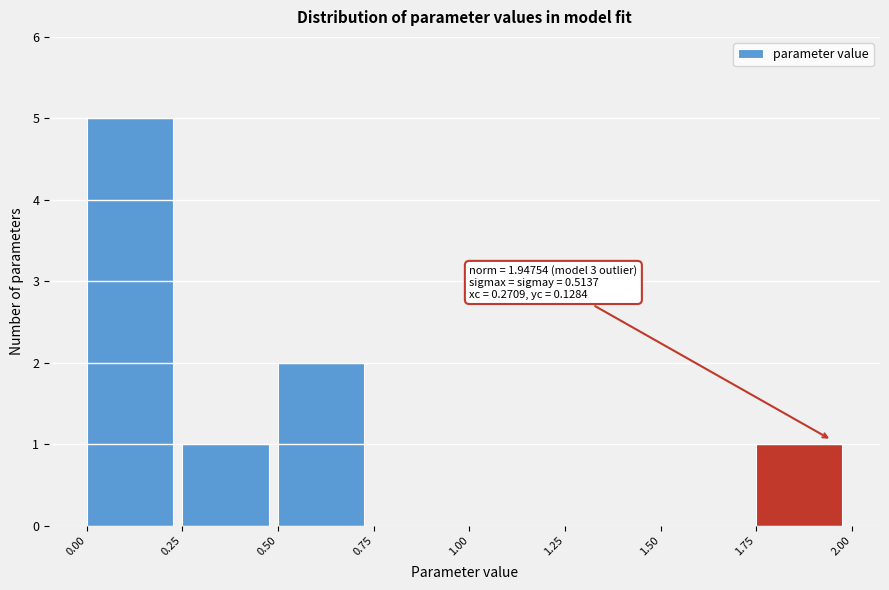

Which range on the x-axis has the tallest bar?

0.00 to 0.25